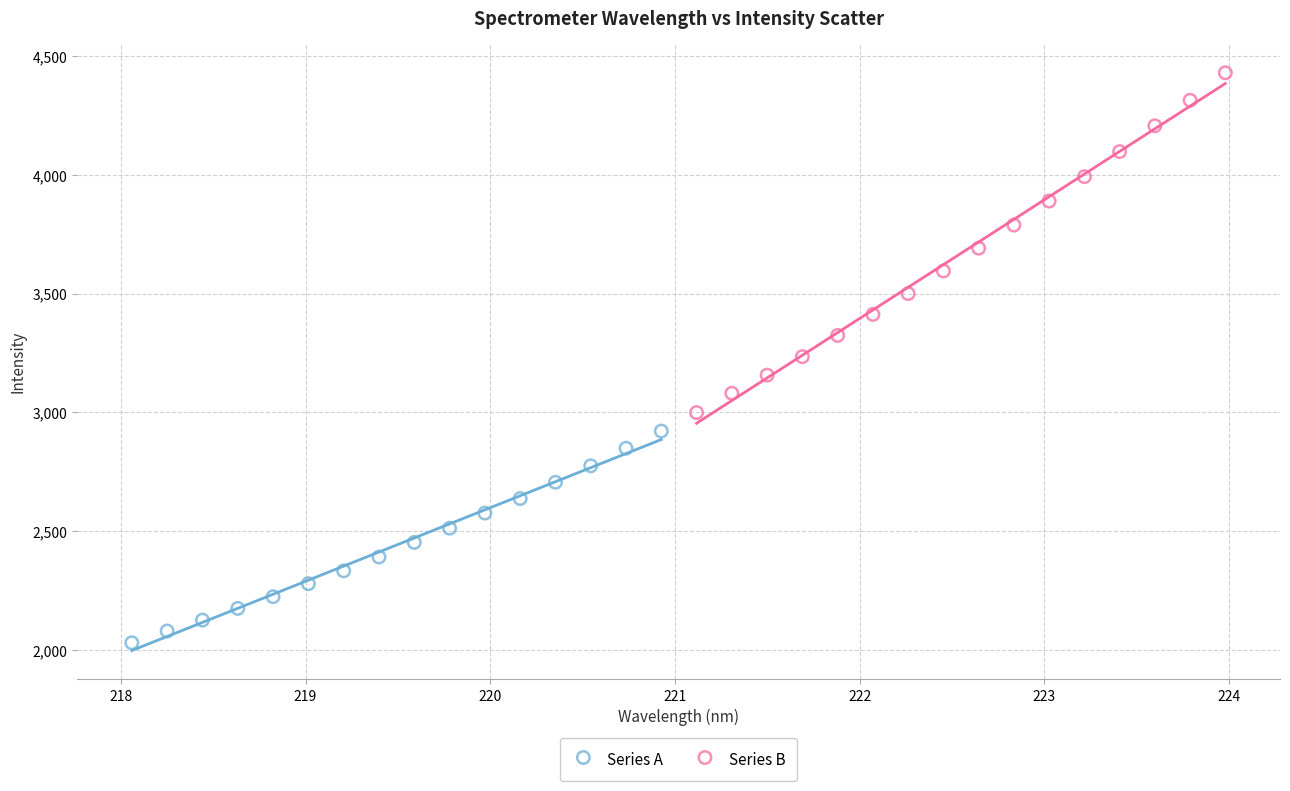

Which series reaches the maximum Y coordinate?

Series B